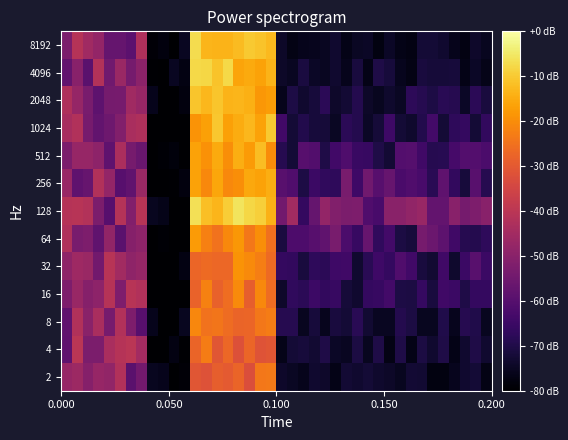

What is the smallest value displayed?

-80.0